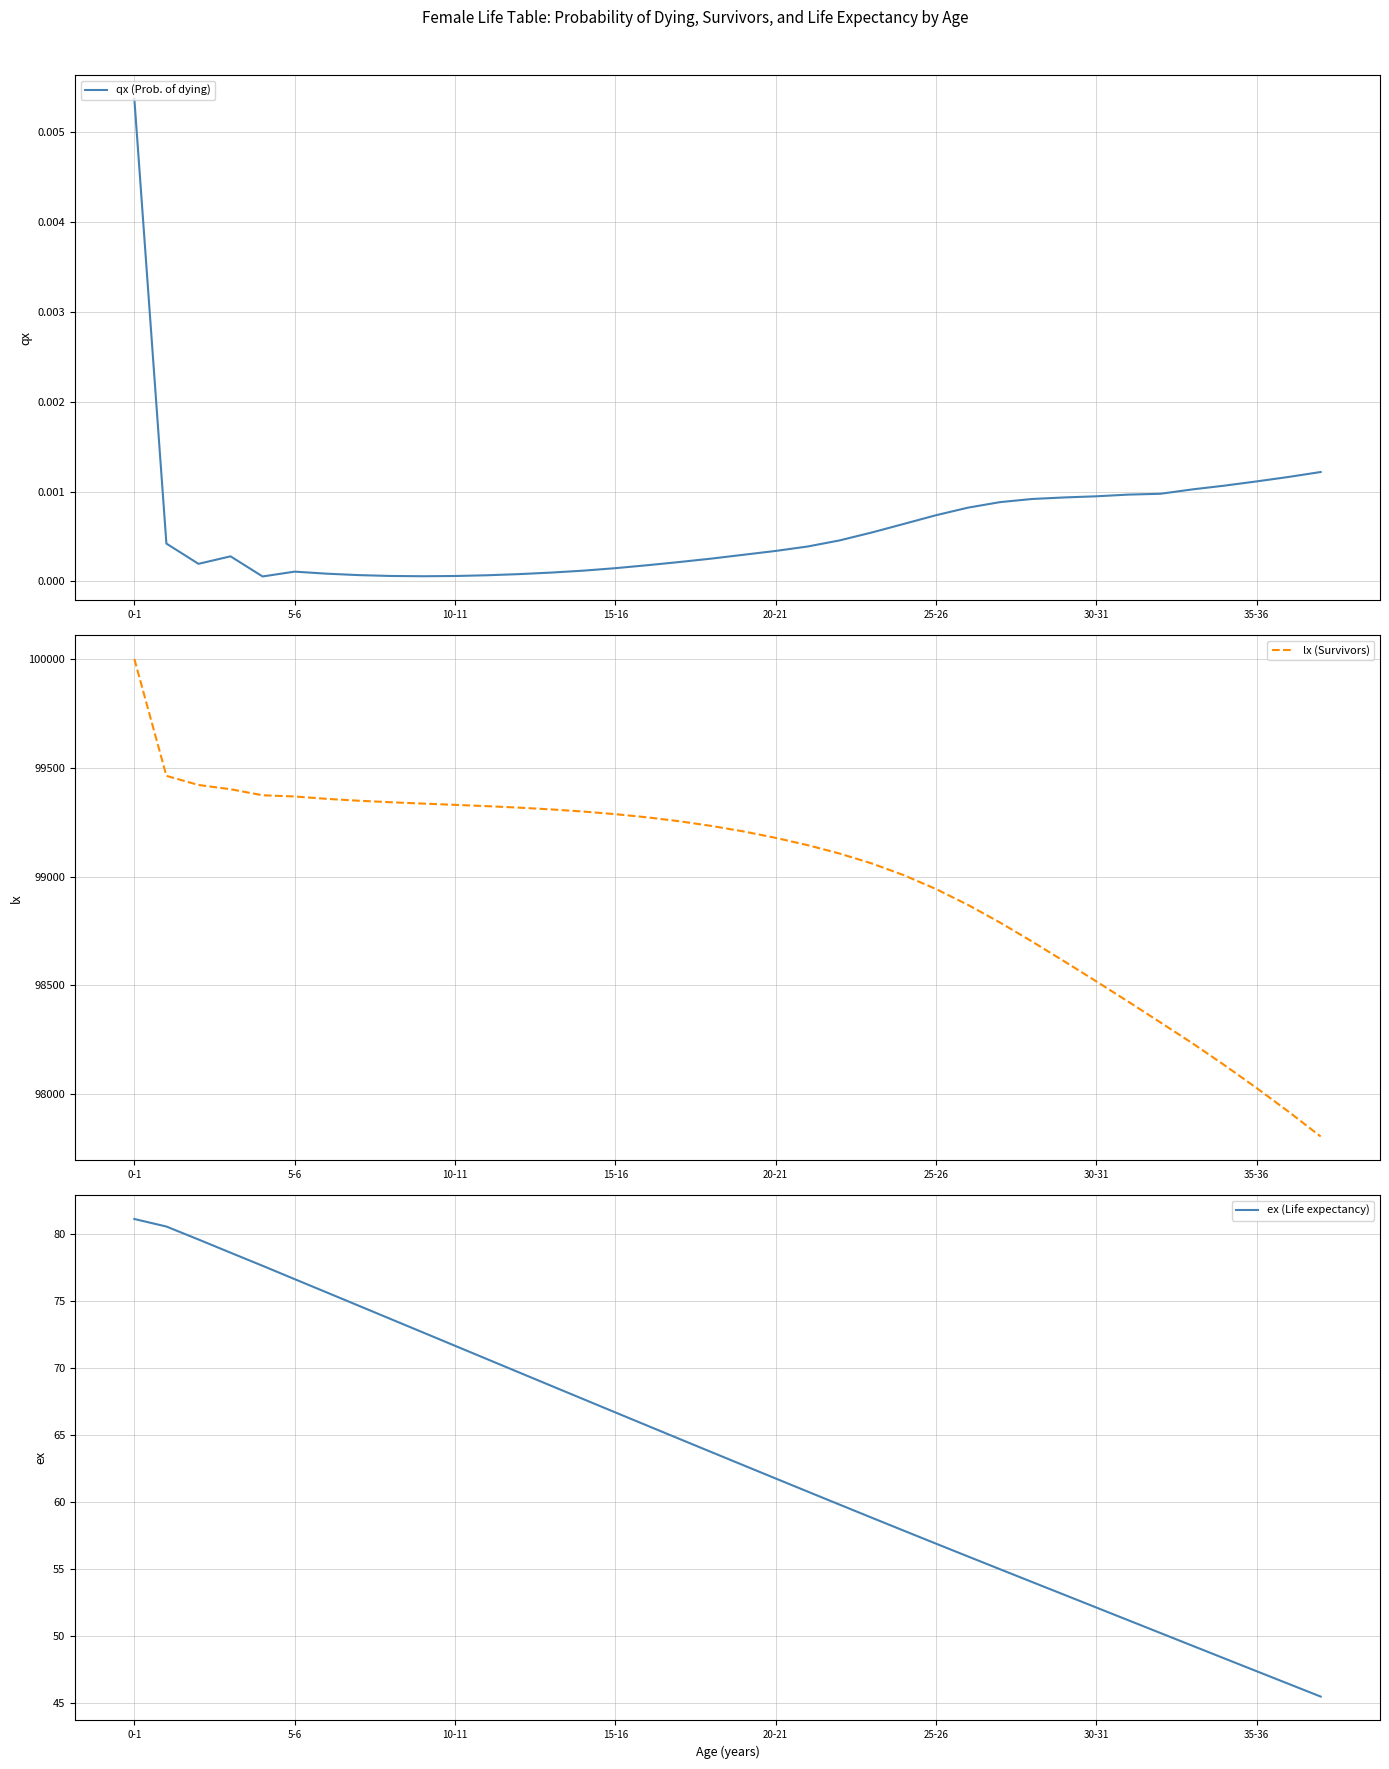

What is the maximum value for lx (Survivors)?

100000.0